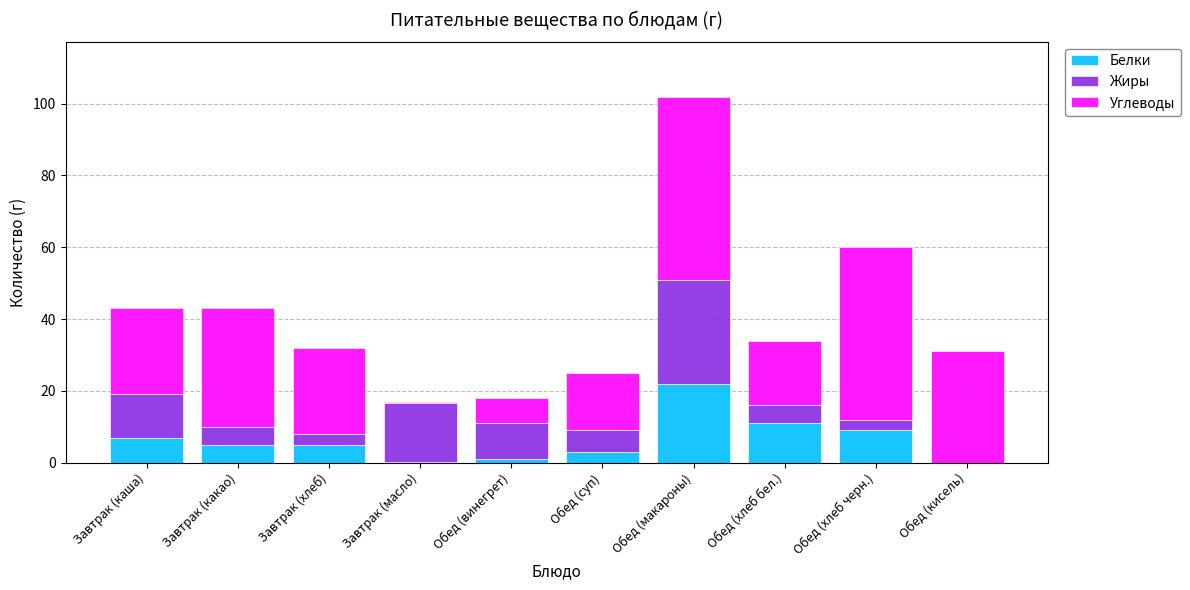

Which category has the highest value in the Белки series?

Обед (макароны)